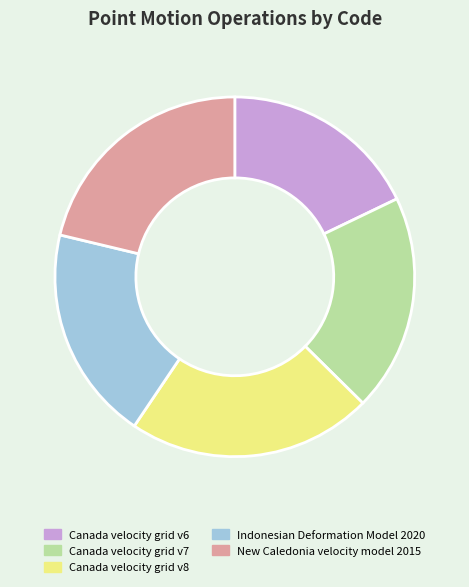

Is there any slice that represents more than half of the pie?

No